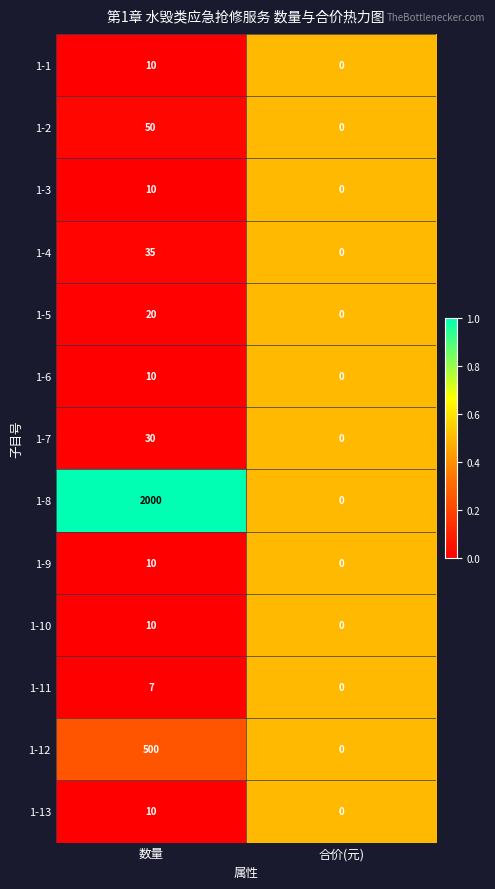

What value does the 1-8 series have at 数量?

2000